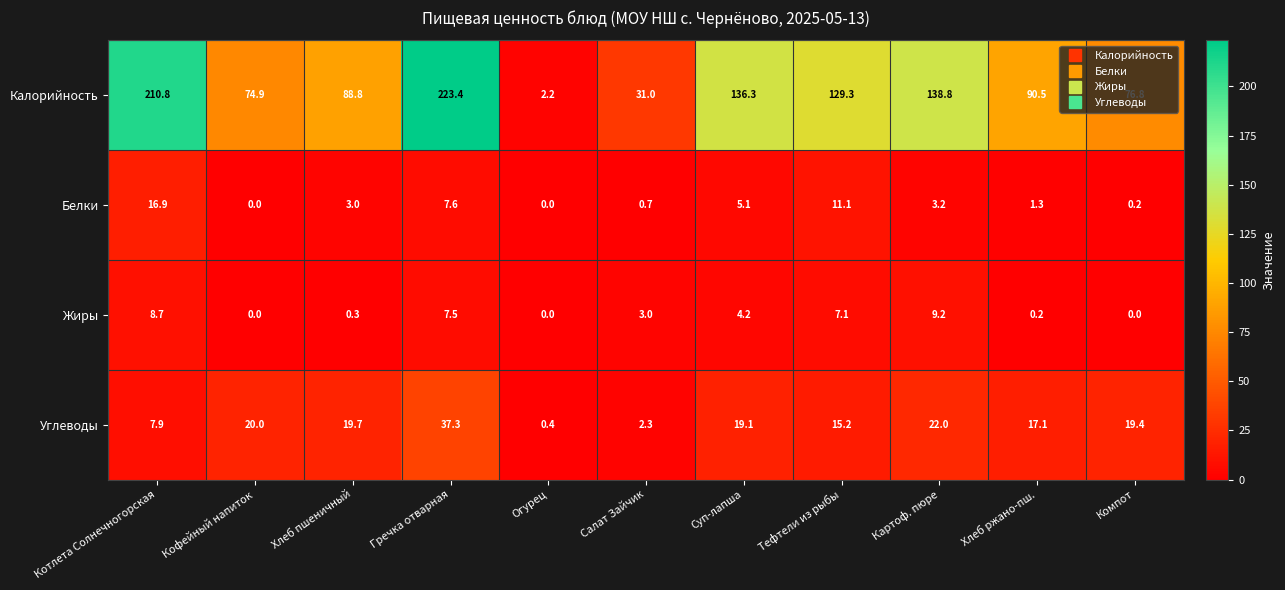

What is the average value of the Углеводы series?

16.4